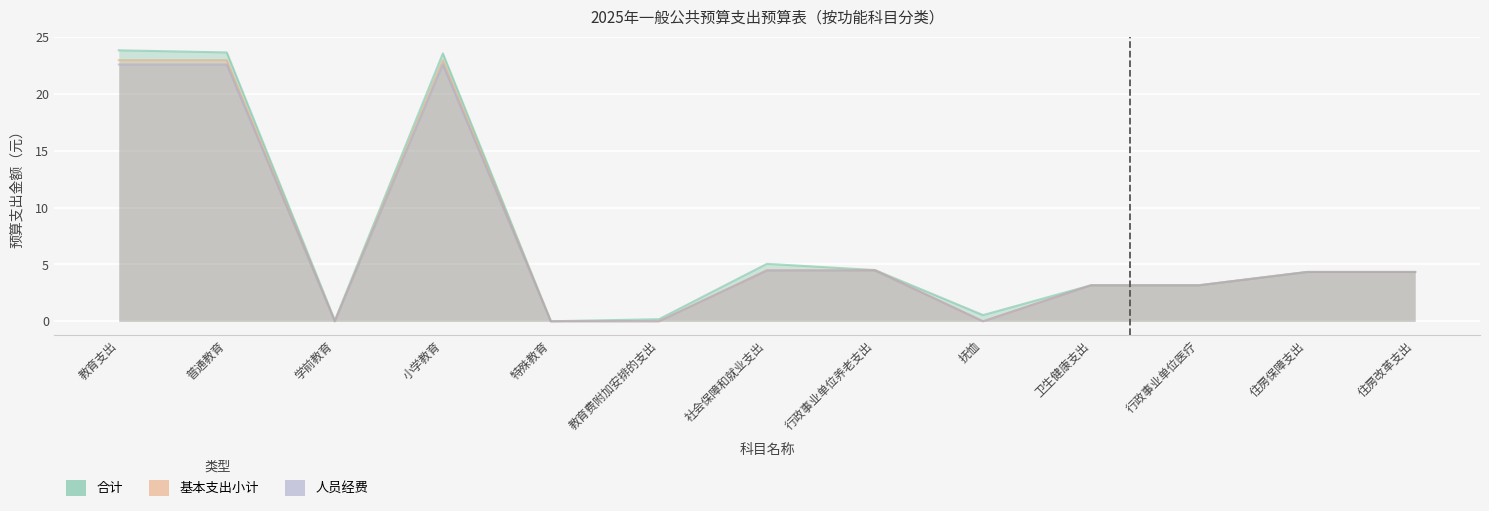

Rank the categories by 基本支出小计 value from lowest to highest.

学前教育, 特殊教育, 教育费附加安排的支出, 抚恤, 卫生健康支出, 行政事业单位医疗, 住房保障支出, 住房改革支出, 社会保障和就业支出, 行政事业单位养老支出, 教育支出, 普通教育, 小学教育